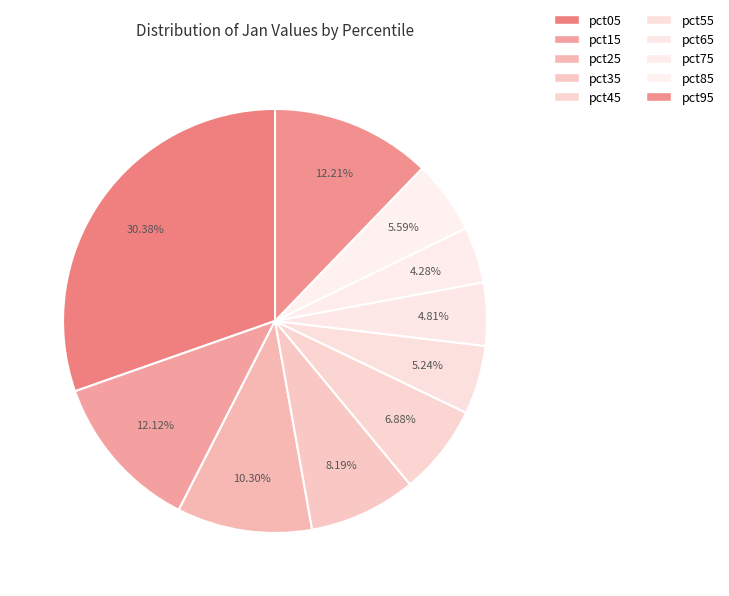

The pct45 slice represents 1% of the pie. True or false?

False